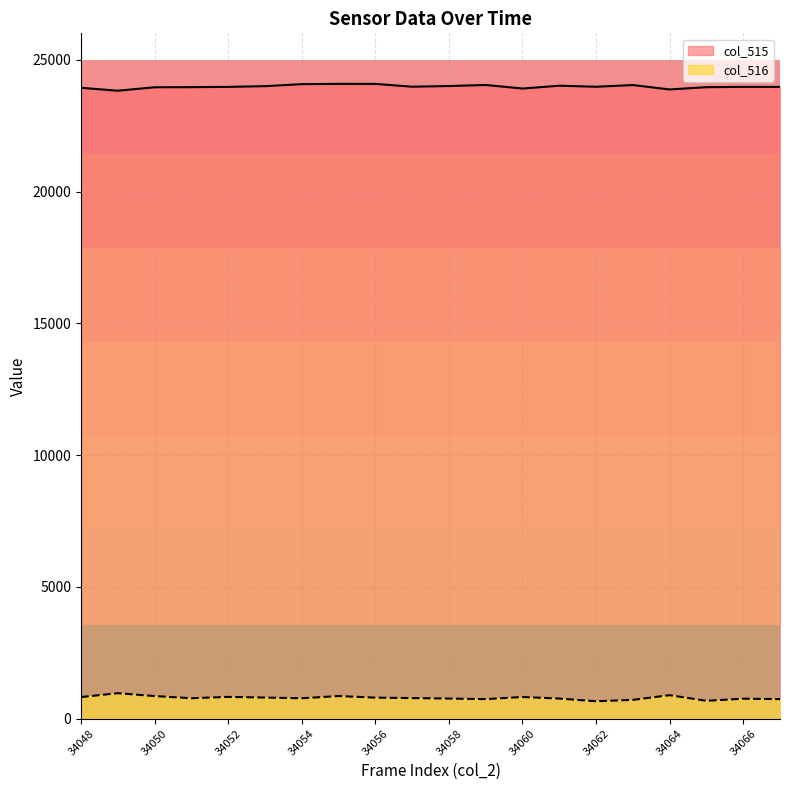

Reading left to right, what are all the values shown in this chart?

col_515: 34048=23934	34049=23823	34050=23954	34051=23958	34052=23969	34053=23996	34054=24072	34055=24083	34056=24082	34057=23976	34058=24001	34059=24041	34060=23906	34061=24013	34062=23974	34063=24038	34064=23871	34065=23957	34066=23970	34067=23968
col_516: 34048=823	34049=968	34050=860	34051=778	34052=829	34053=803	34054=777	34055=860	34056=800	34057=783	34058=765	34059=744	34060=824	34061=765	34062=663	34063=715	34064=893	34065=680	34066=760	34067=744